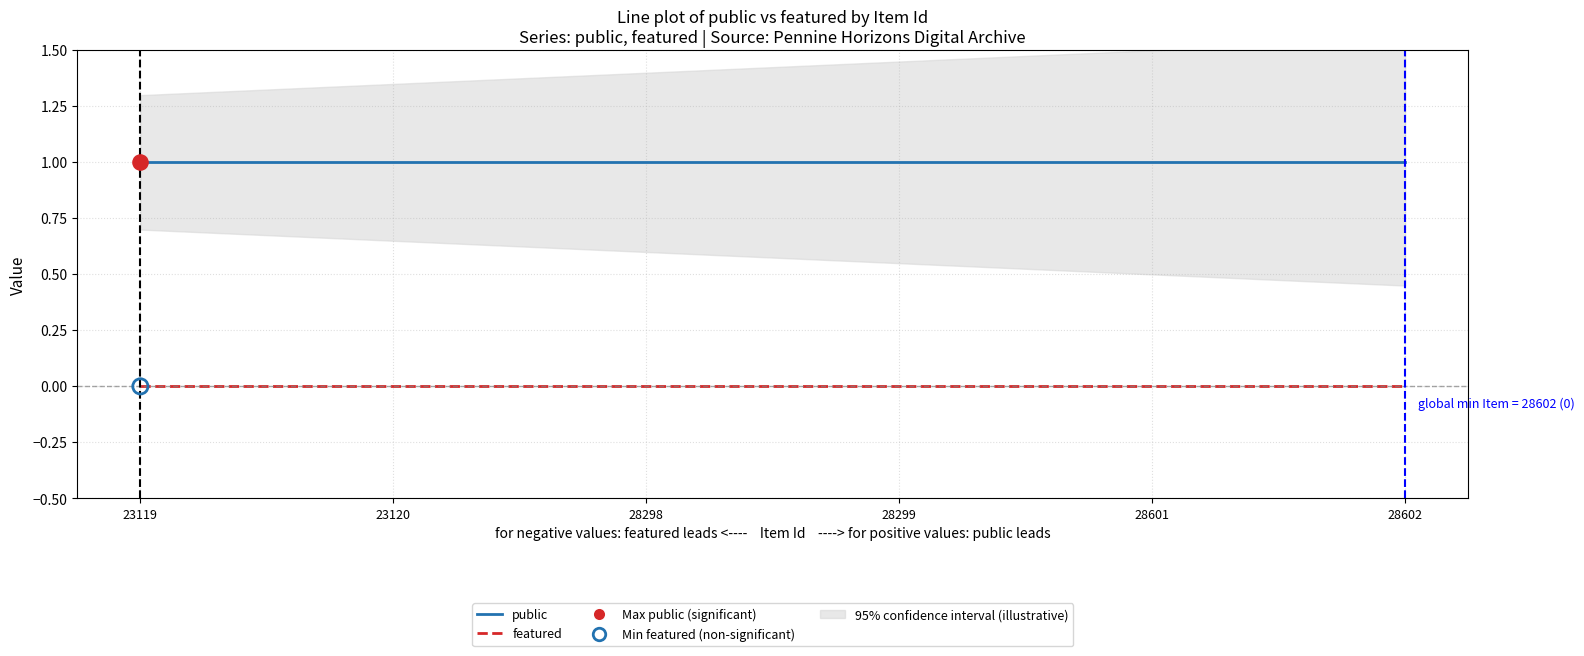

Which series contains the highest Y value?

public